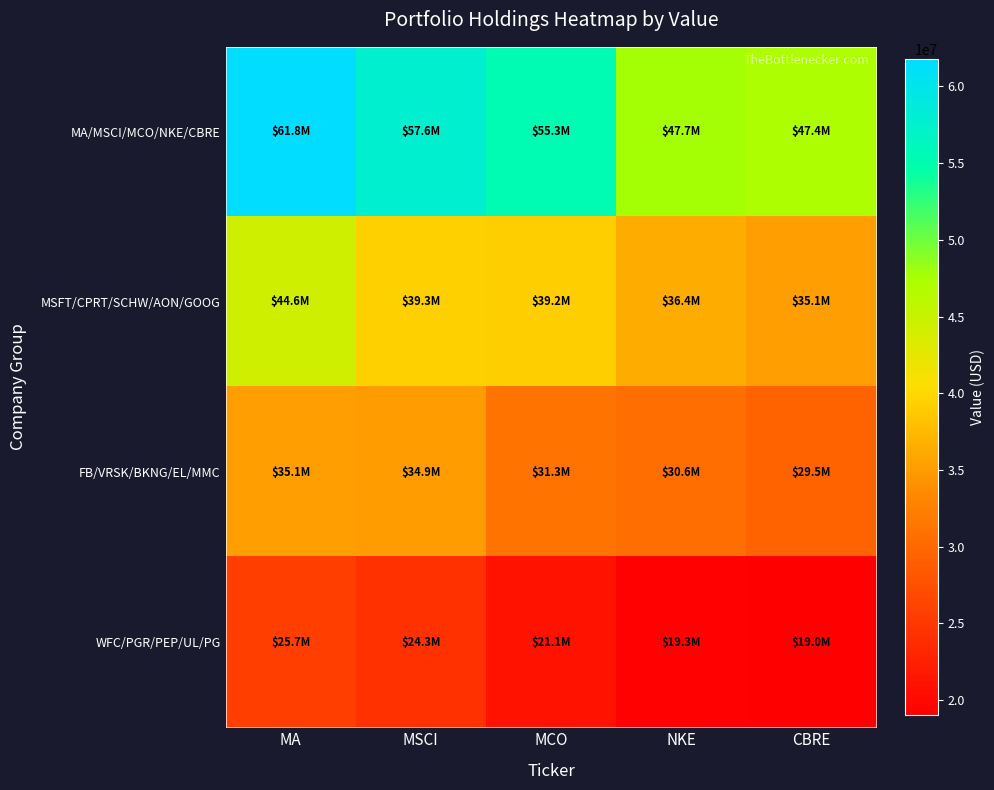

What is the spread (max minus min) of values at CBRE?

28319000